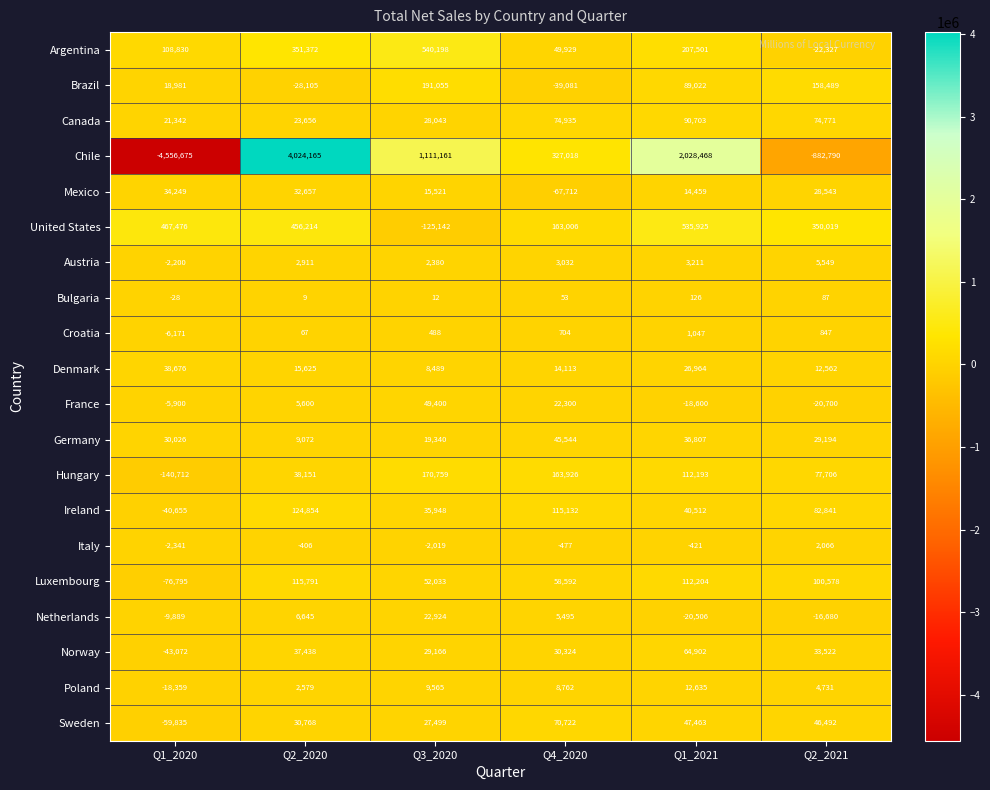

At which label is Germany closest to 27308?

Q2_2021